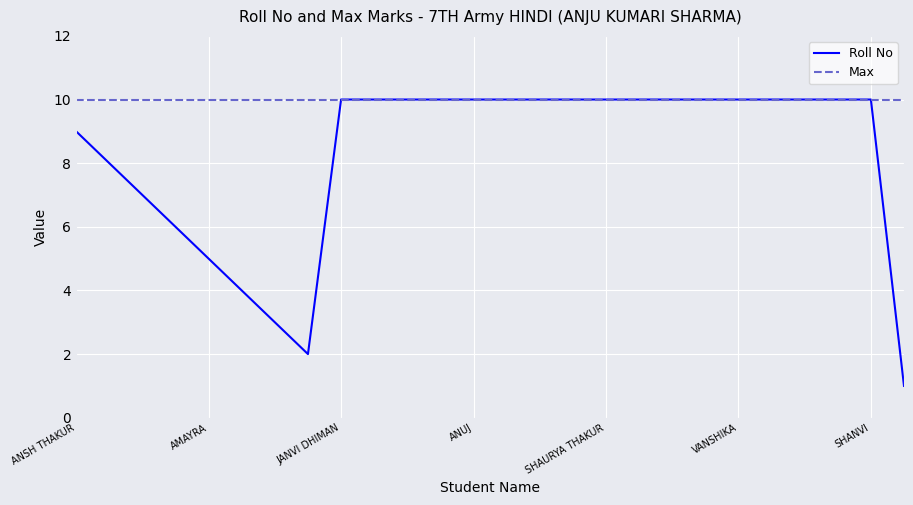

What is the minimum value for Max?

10